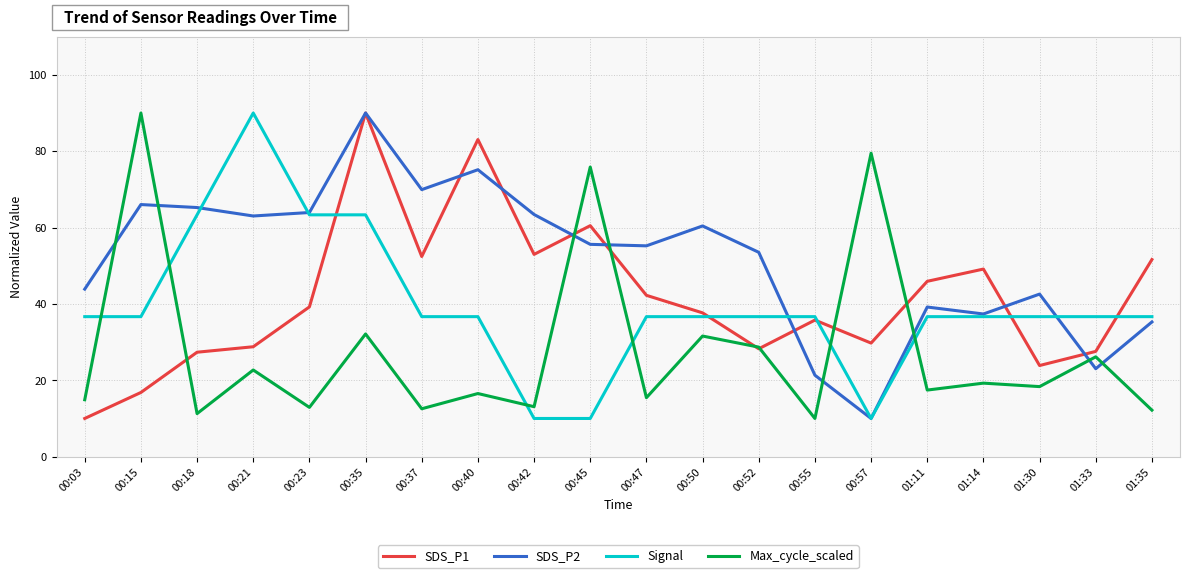

What is the smallest value displayed?

10.0